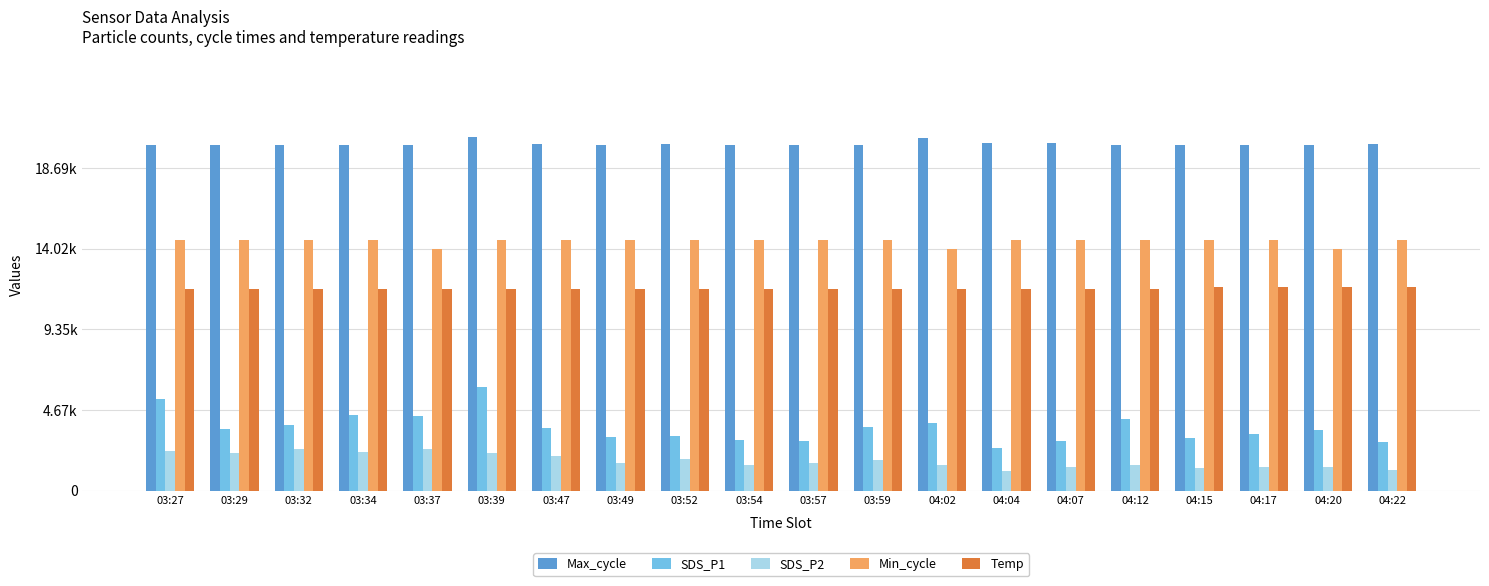

What is the label of the 18th bar from the left?

04:17